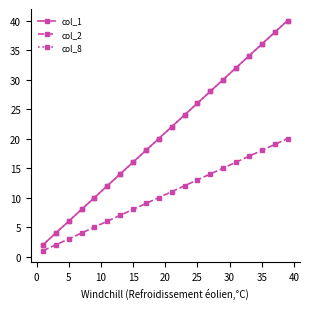

Is this an area chart (filled region under the line)?

No